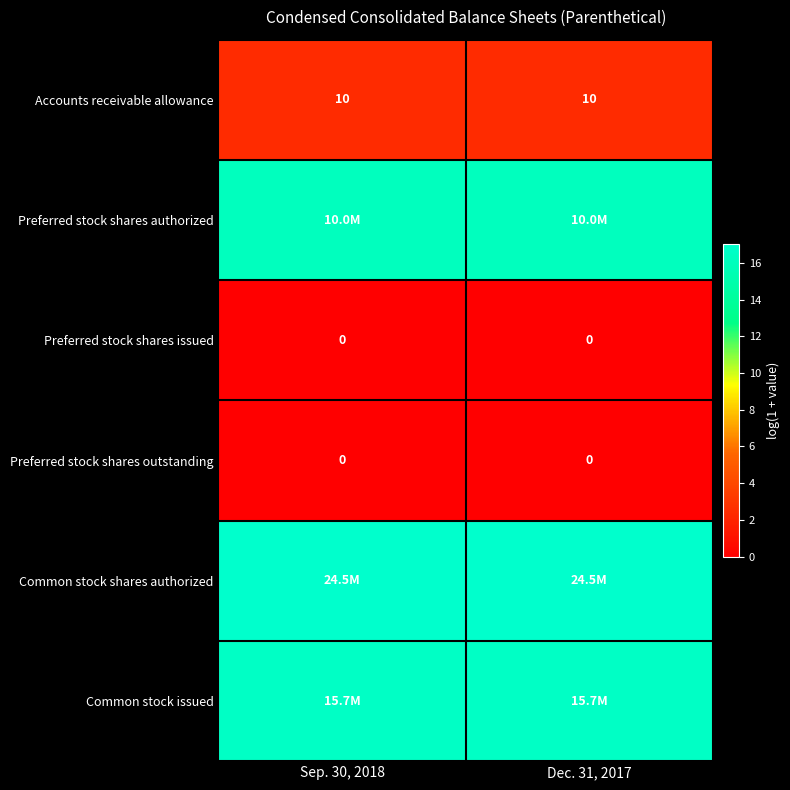

The Preferred stock shares issued series shows 0.0 at Dec. 31, 2017. True or false?

True